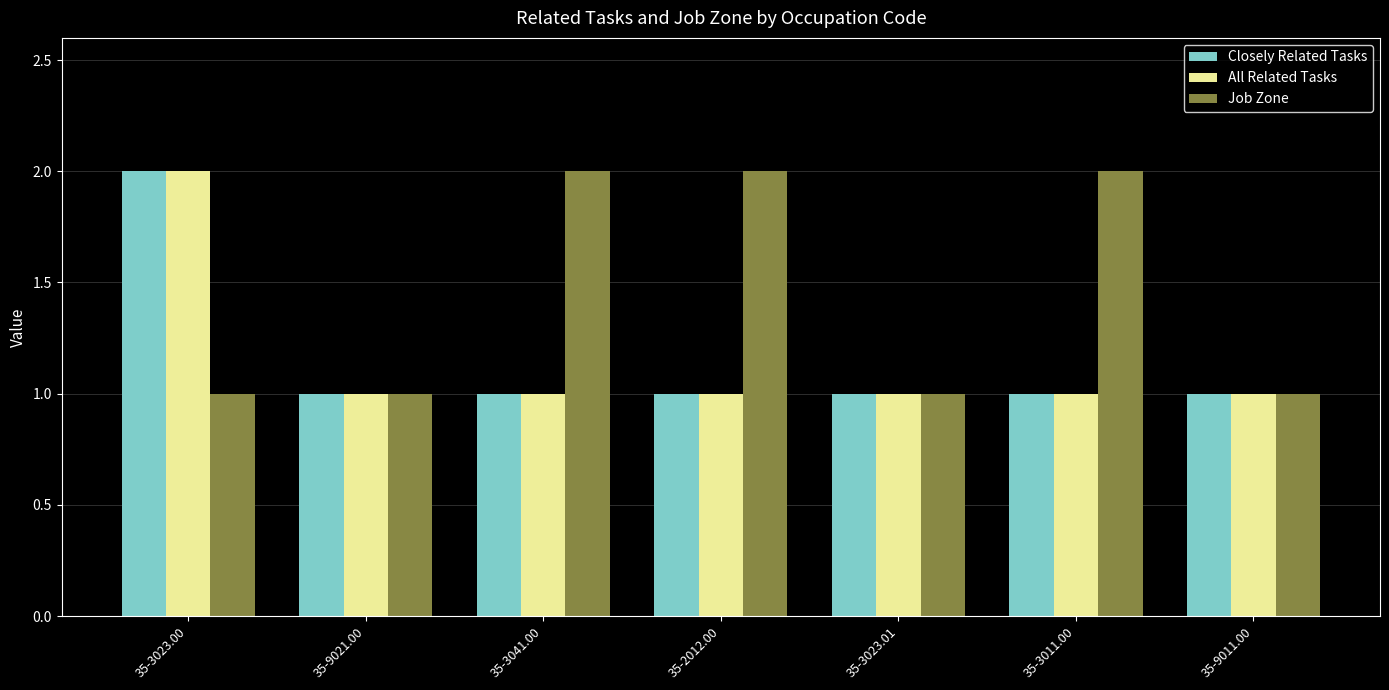

Between 35-3041.00 and 35-3023.01, which series saw the biggest shift?

Job Zone